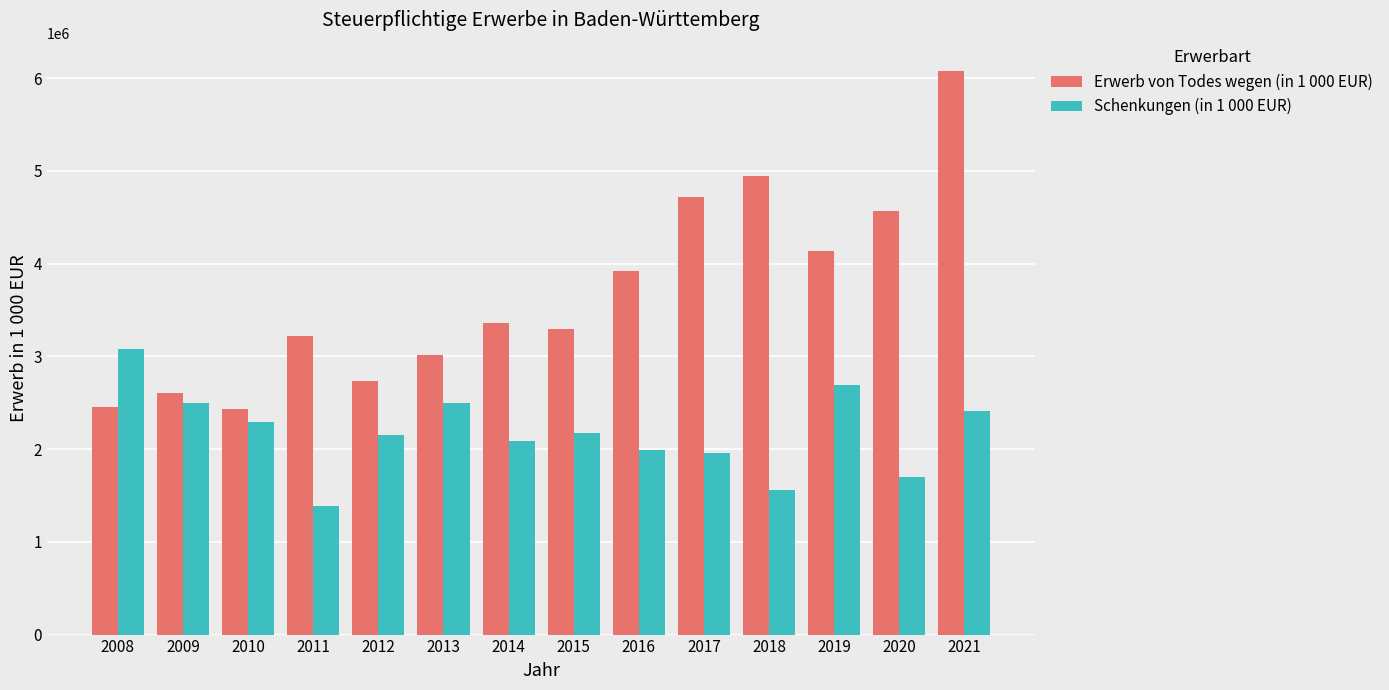

How many categories are shown in the chart?

14